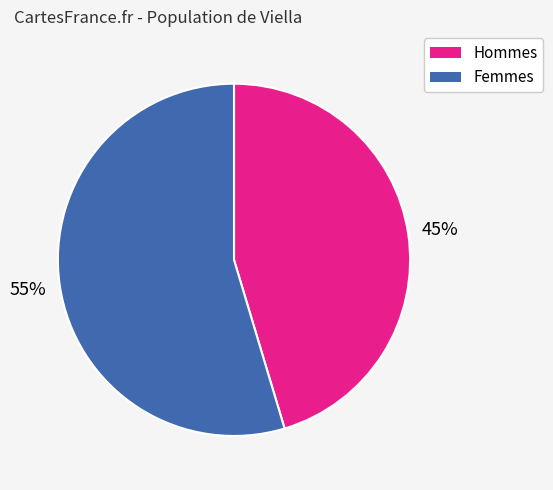

To the nearest percent, what is the average slice percentage?

50%